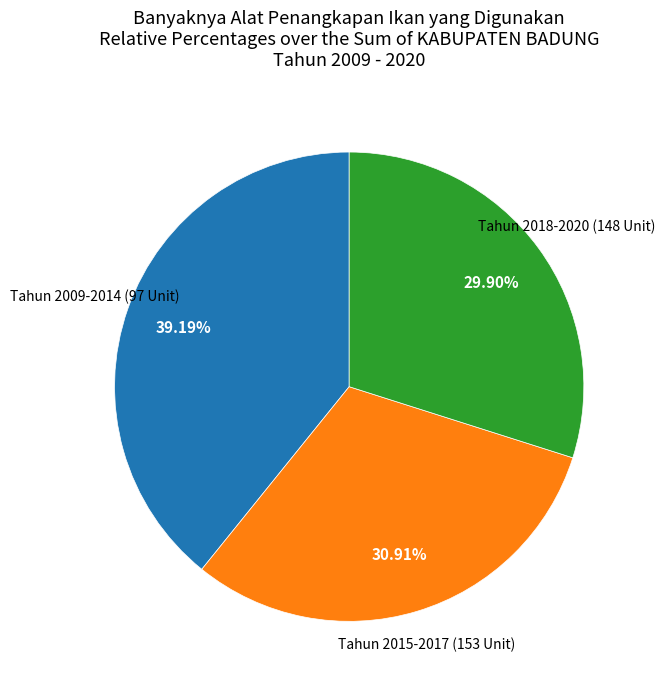

Is there any slice that represents more than half of the pie?

No